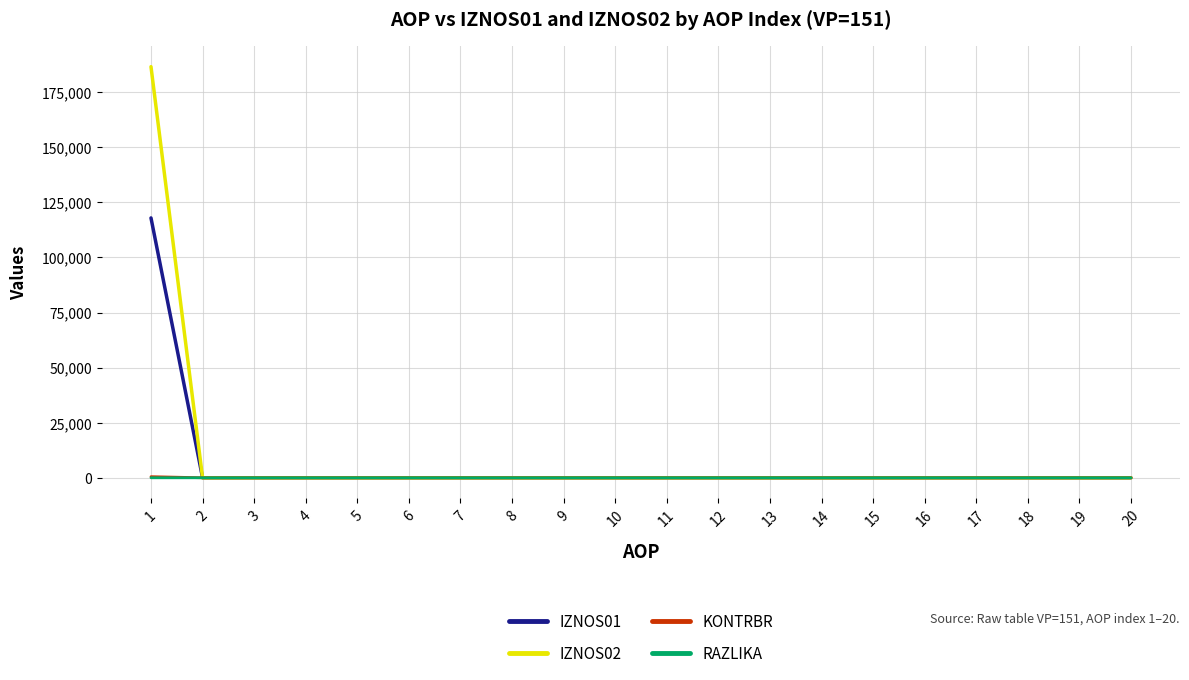

Which series has the largest range (max minus min)?

IZNOS02